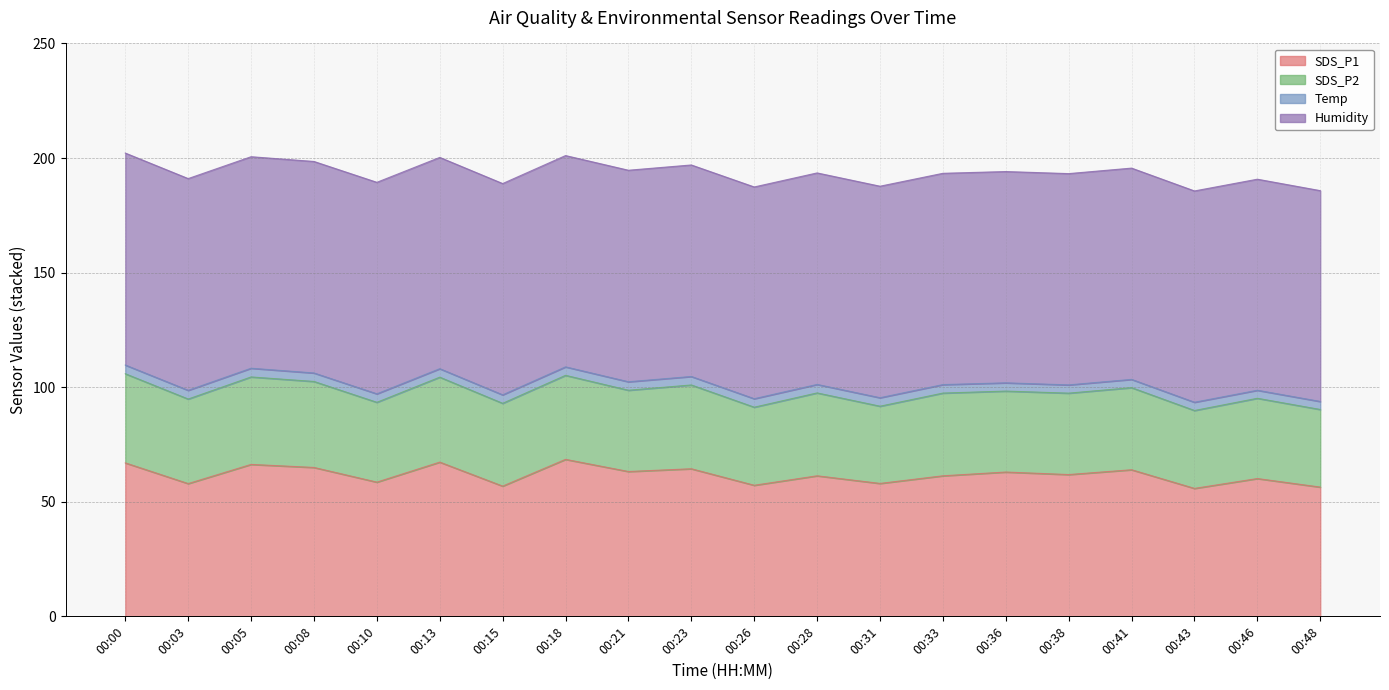

What is the value of the SDS_P1 point at the 11th from the left?

57.2